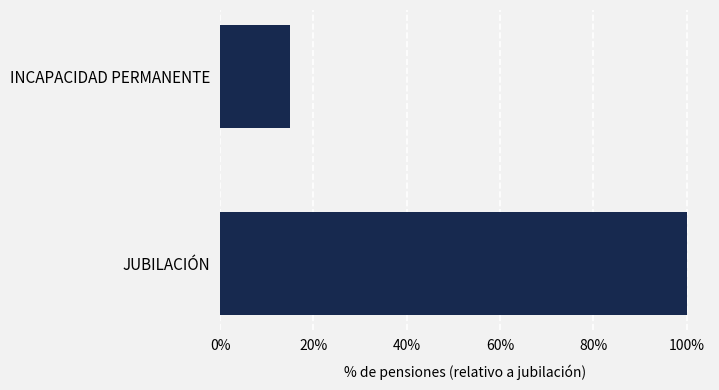

Read the value at INCAPACIDAD PERMANENTE.

15.1